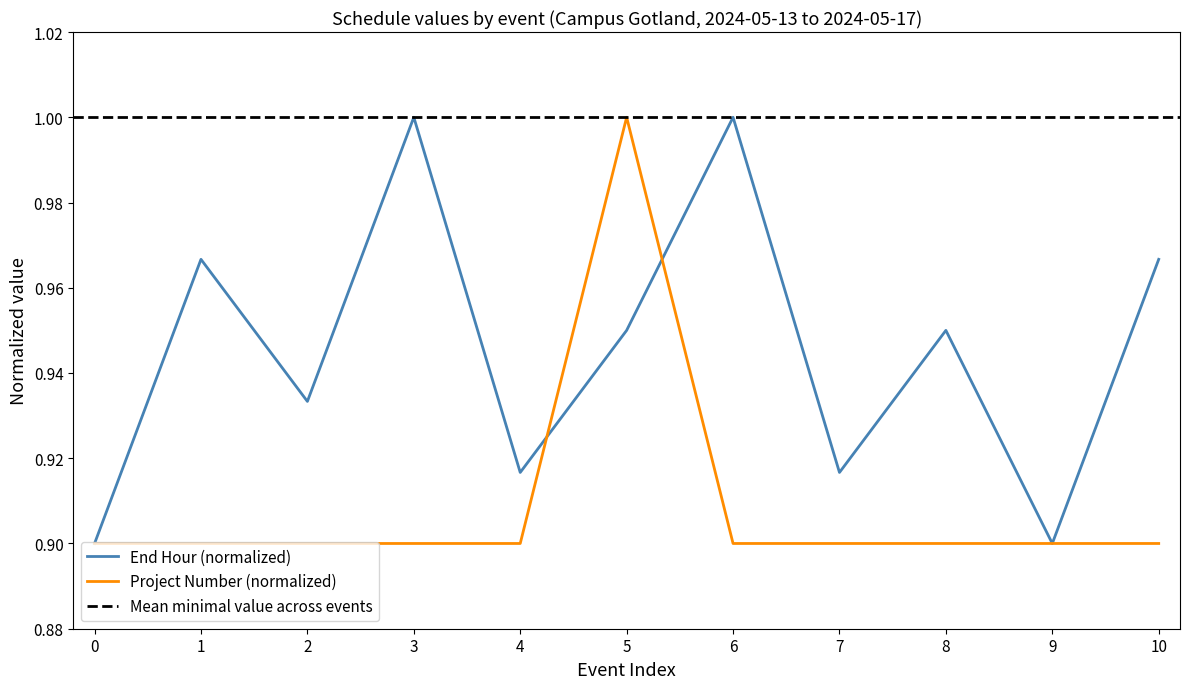

The value of Project Number (normalized) at 0 is 1.5. True or false?

False